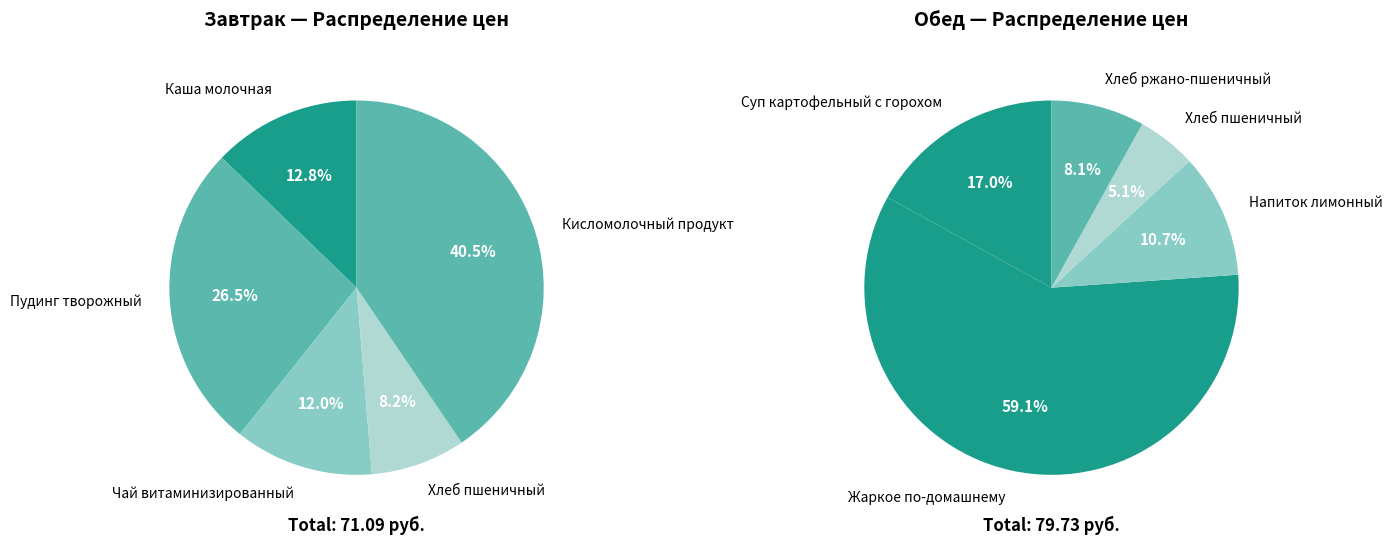

How many slices are in this pie chart?

5